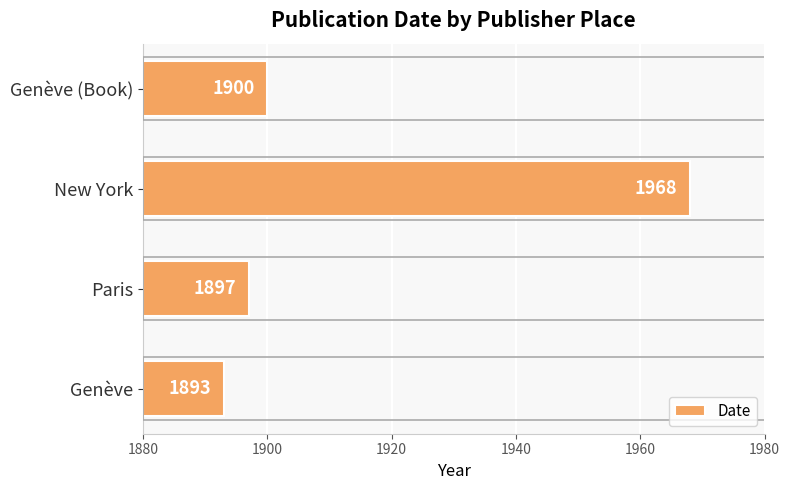

What is the sum of all values?

7658